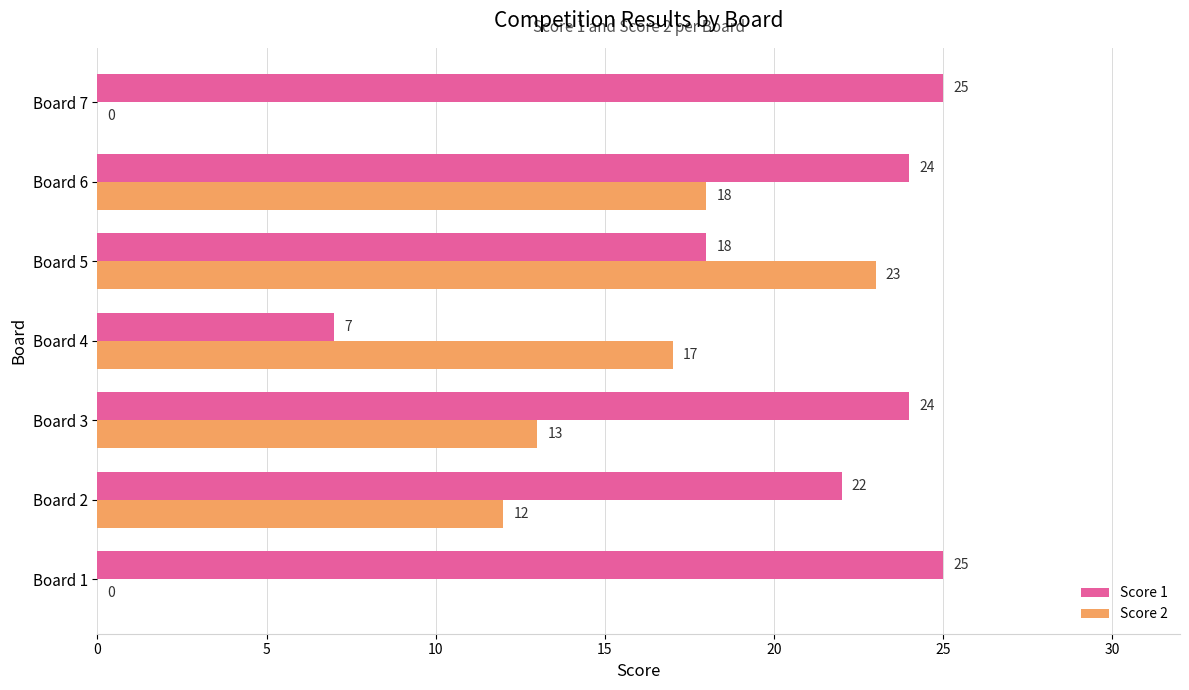

Which series has the widest spread of values?

Score 2